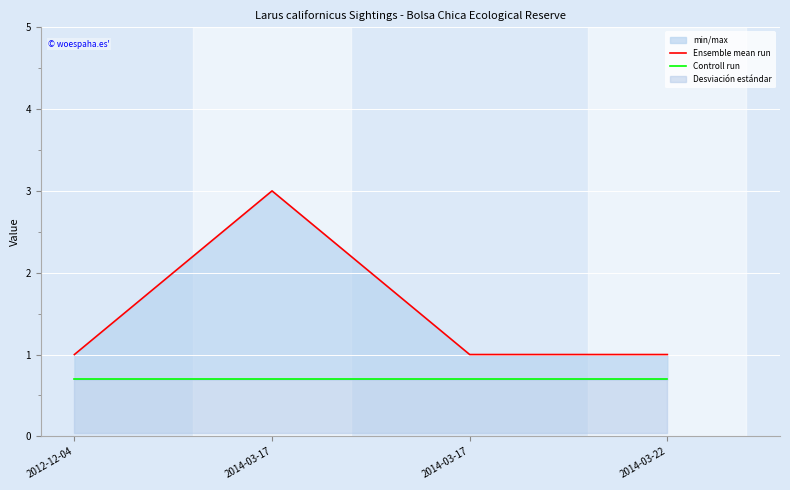

Where is Ensemble mean run nearest to the value 2?

2012-12-04